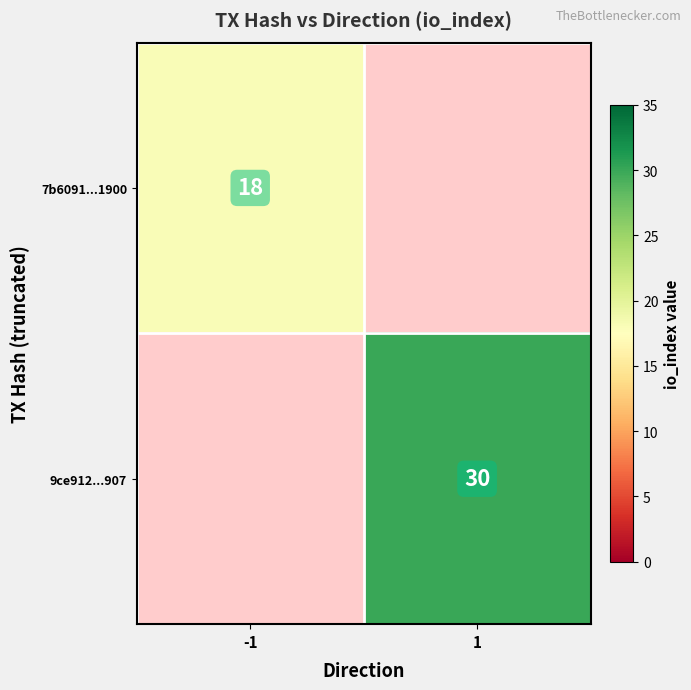

What is the maximum value shown in the chart?

30.0